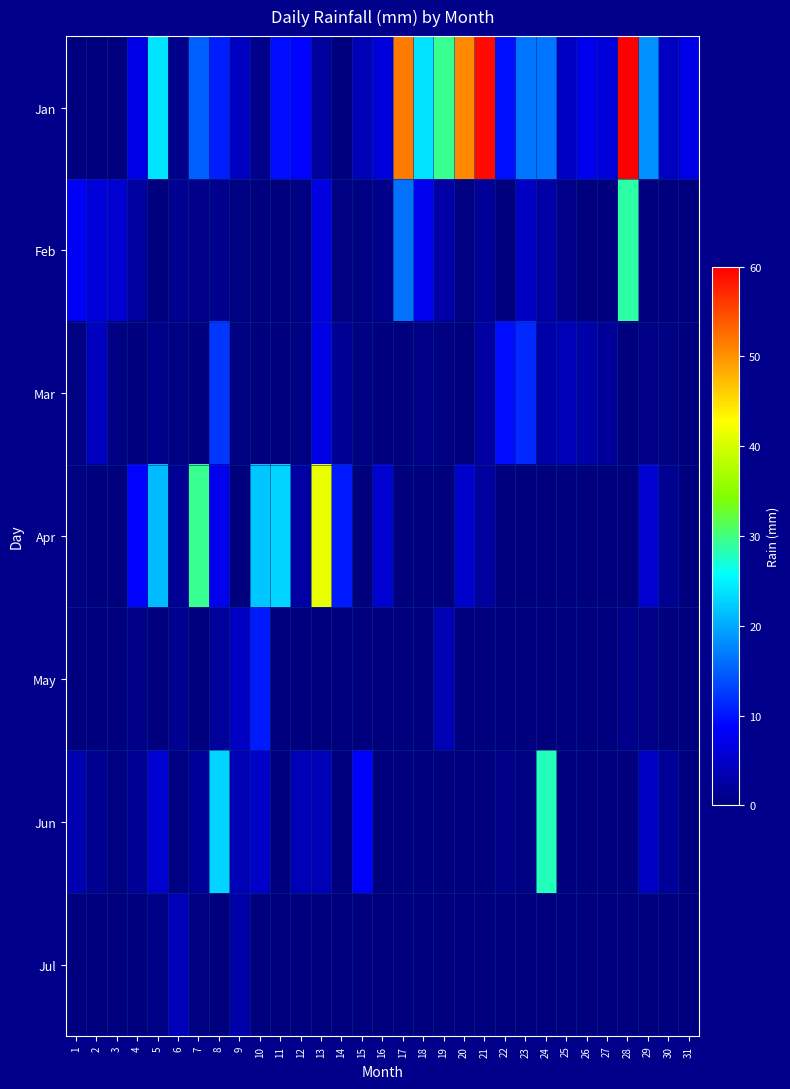

Between 10 and 31, which series saw the biggest shift?

Apr